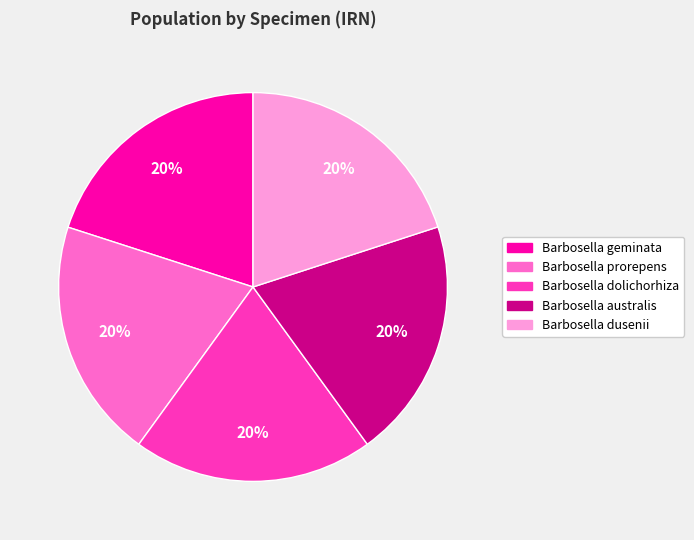

To the nearest percent, what is the combined percentage of Barbosella dusenii and Barbosella prorepens?

40%